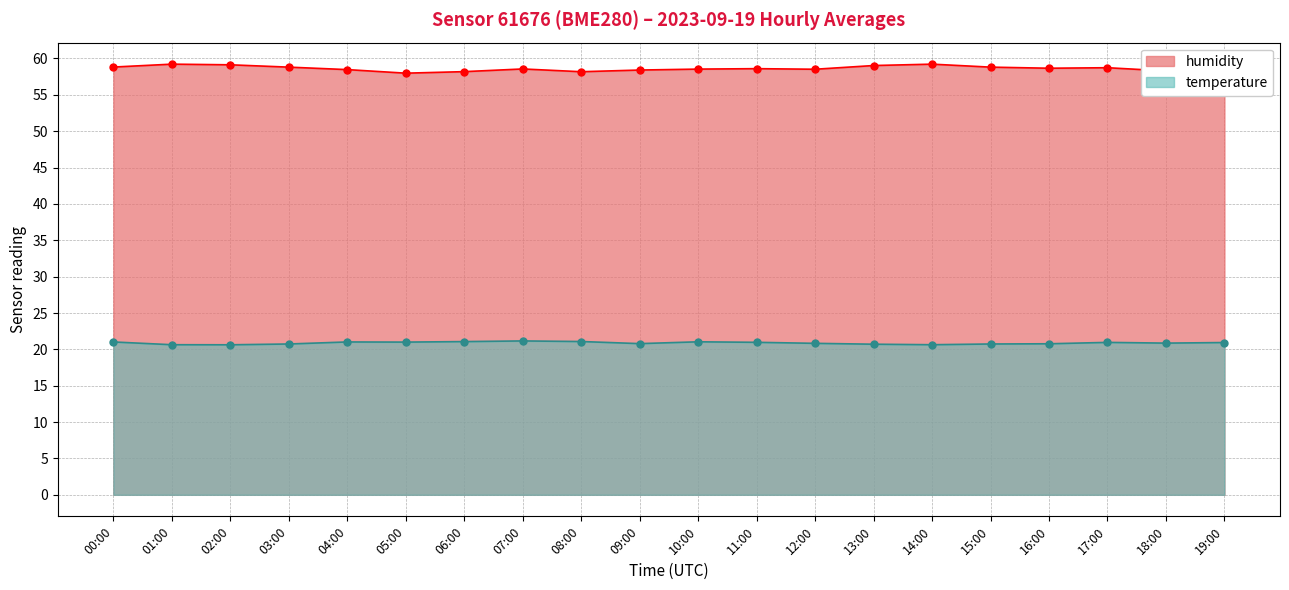

Which series has the widest spread of values?

humidity